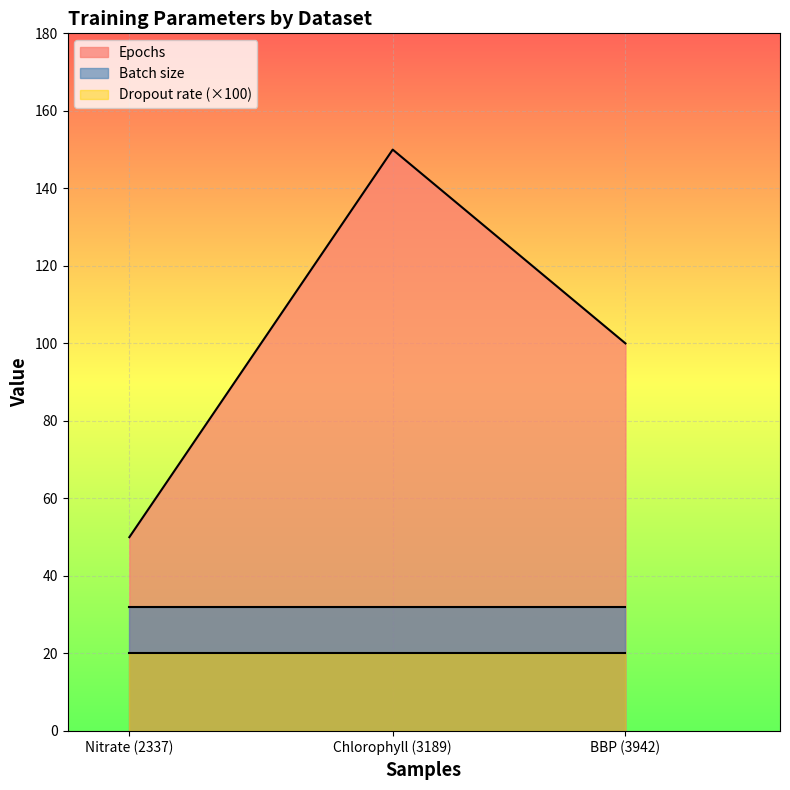

What is the minimum value shown in the chart?

20